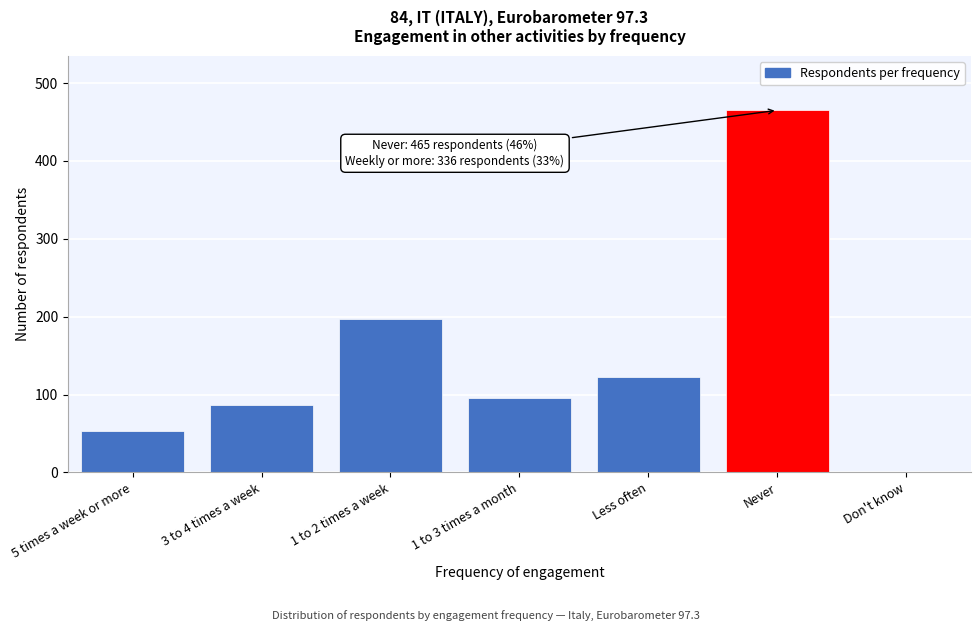

Reading left to right, list all the values displayed in this chart.

5 times a week or more=53	3 to 4 times a week=86	1 to 2 times a week=197	1 to 3 times a month=96	Less often=122	Never=465	Don't know=1